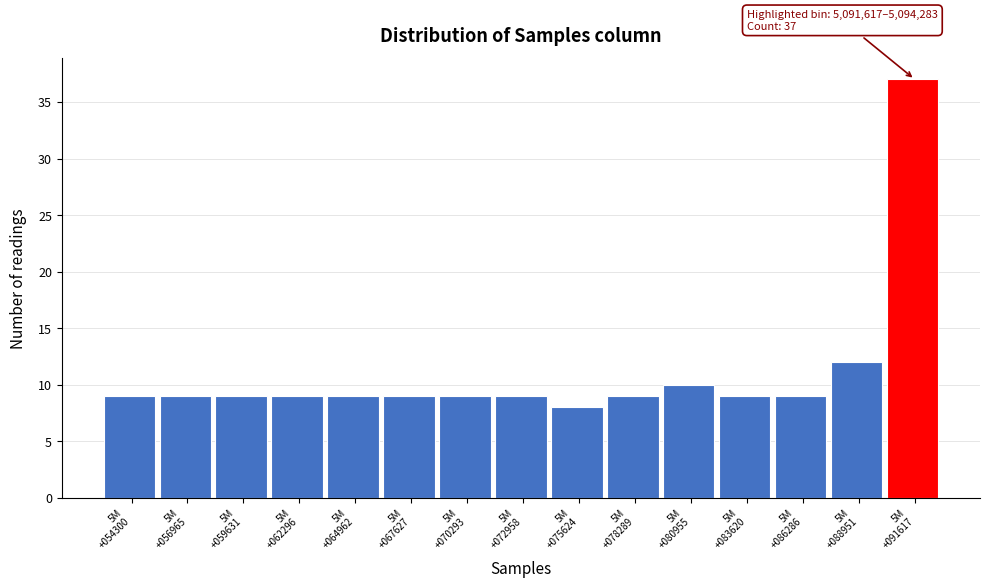

Reading left to right, transcribe all the data shown in this chart.

9	9	9	9	9	9	9	9	8	9	10	9	9	12	37